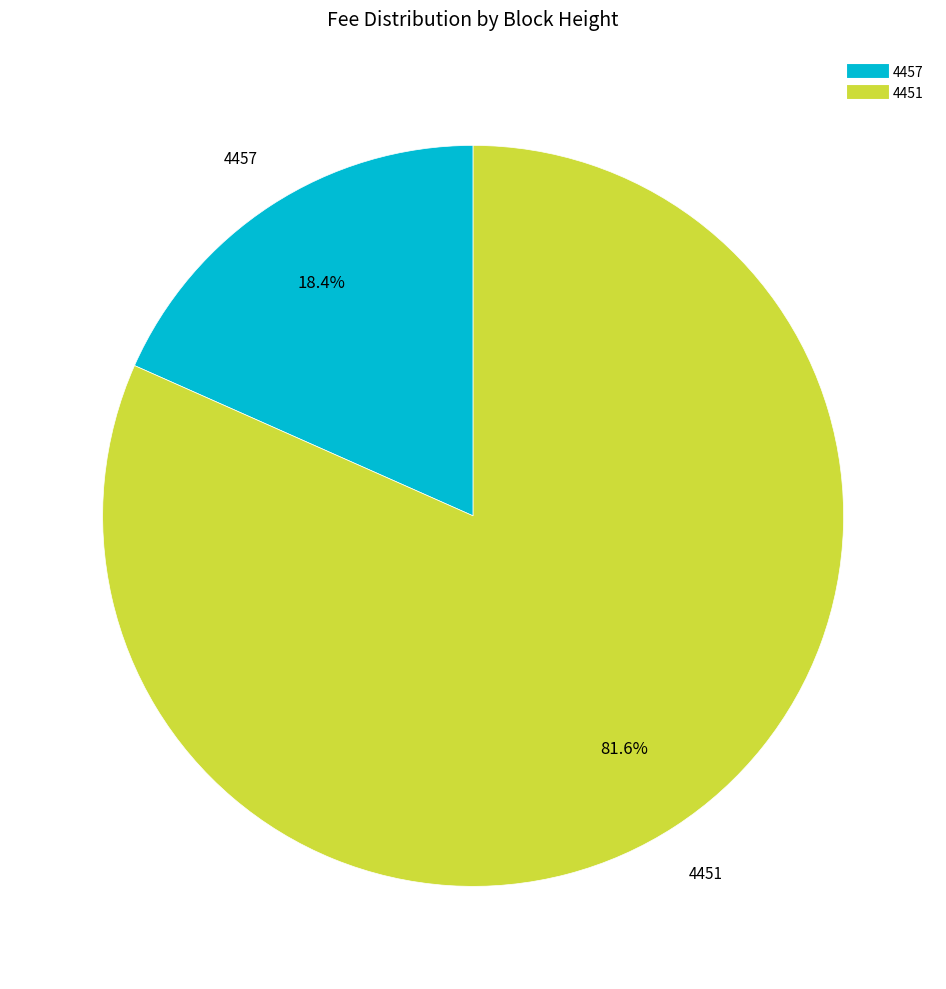

Count the number of slices in the pie.

2